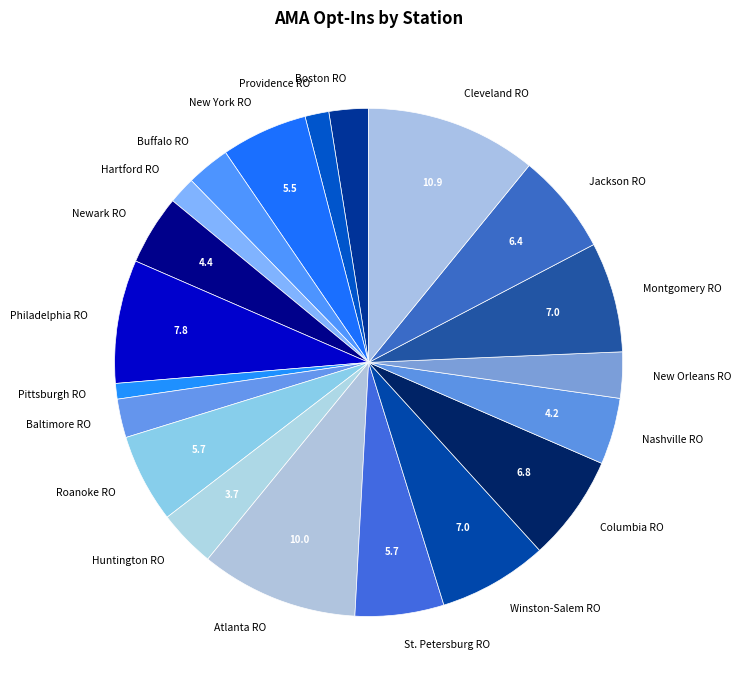

Which category has the smallest portion of the pie?

Pittsburgh RO